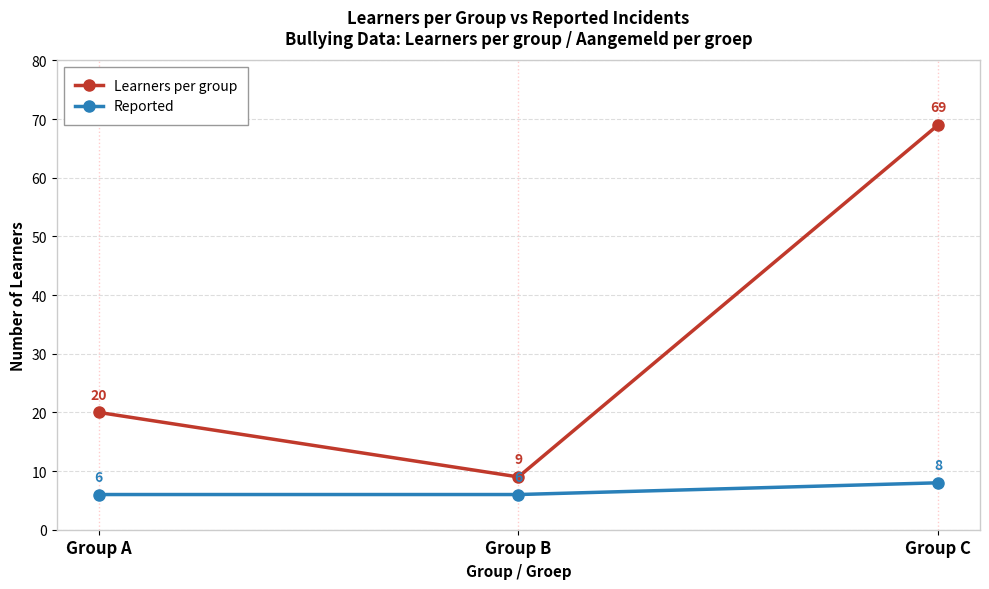

Reading left to right, what are all the values shown in this chart?

Learners per group: Group A=20	Group B=9	Group C=69
Reported: Group A=6	Group B=6	Group C=8